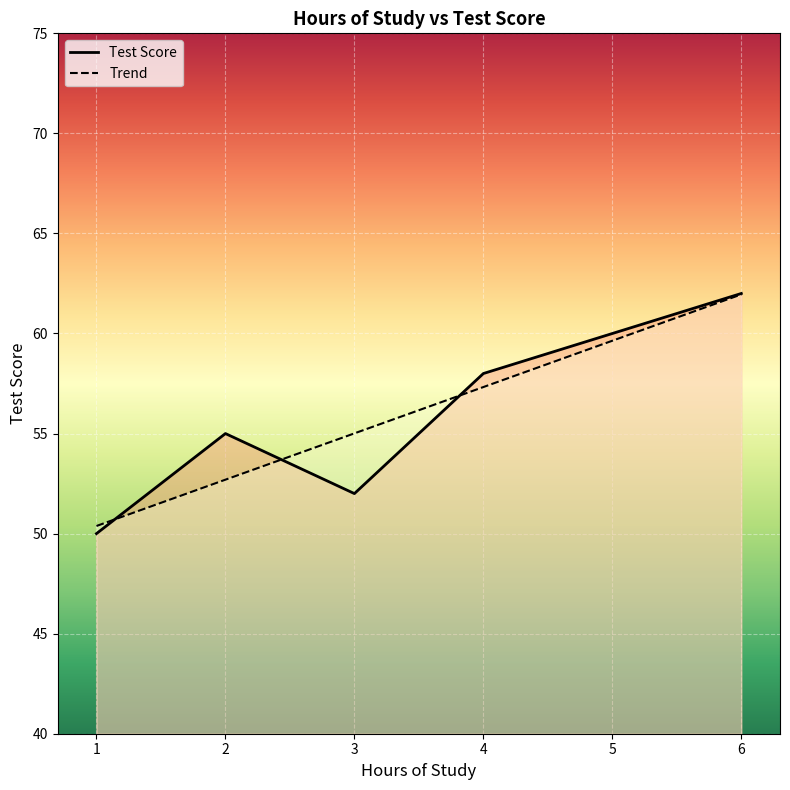

What is the value of the Test Score point at the 6th from the left?

62.0